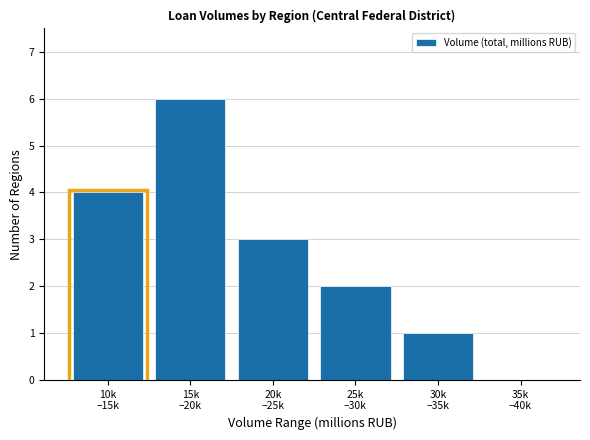

What is the greatest value displayed?

6